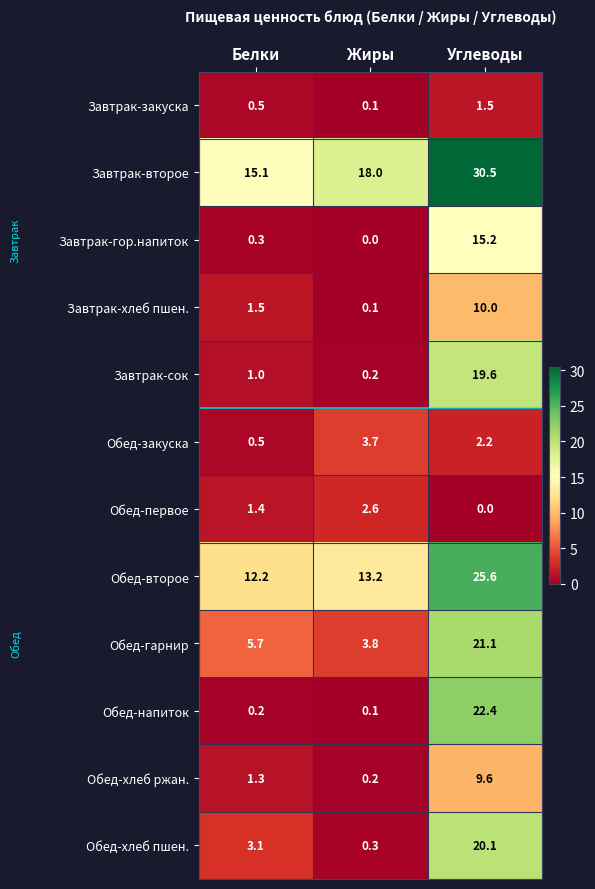

Which series changed the most between Белки and Жиры?

Обед-закуска